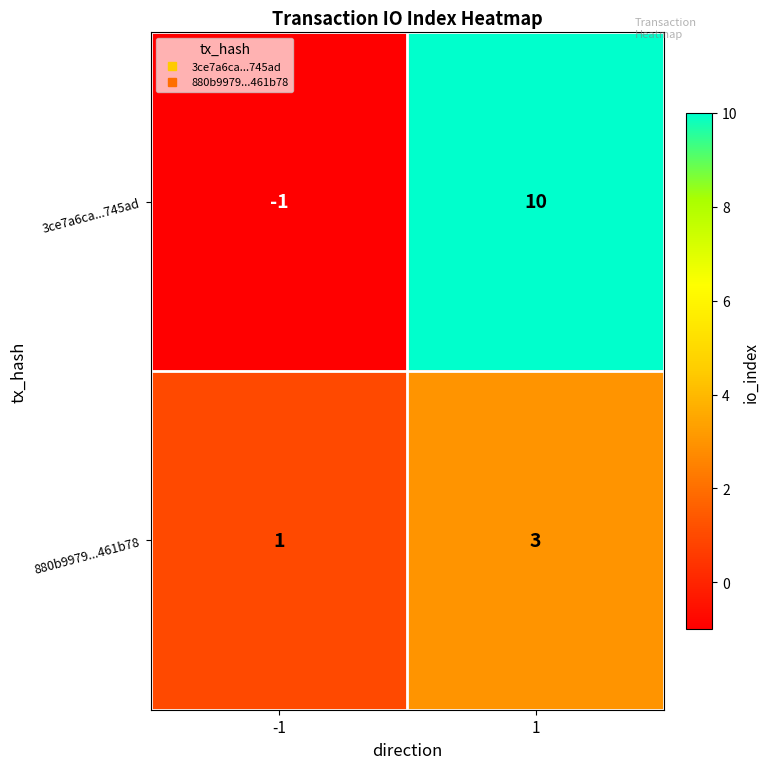

How many values in 3ce7a6ca...745ad are above zero?

1